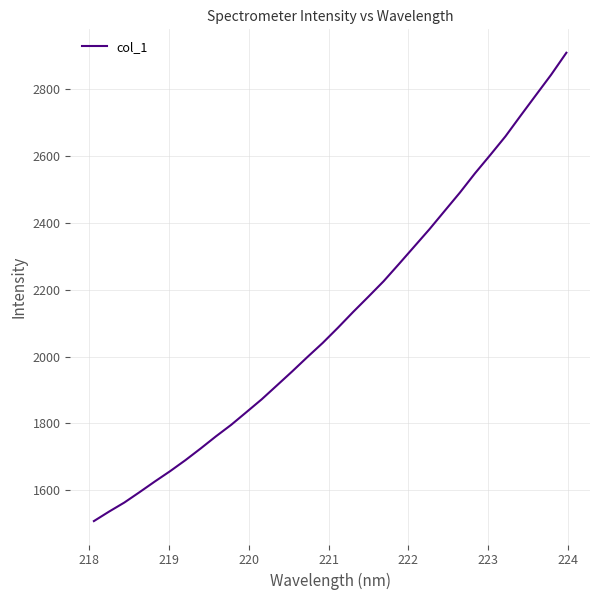

Count the number of categories in the chart.

32